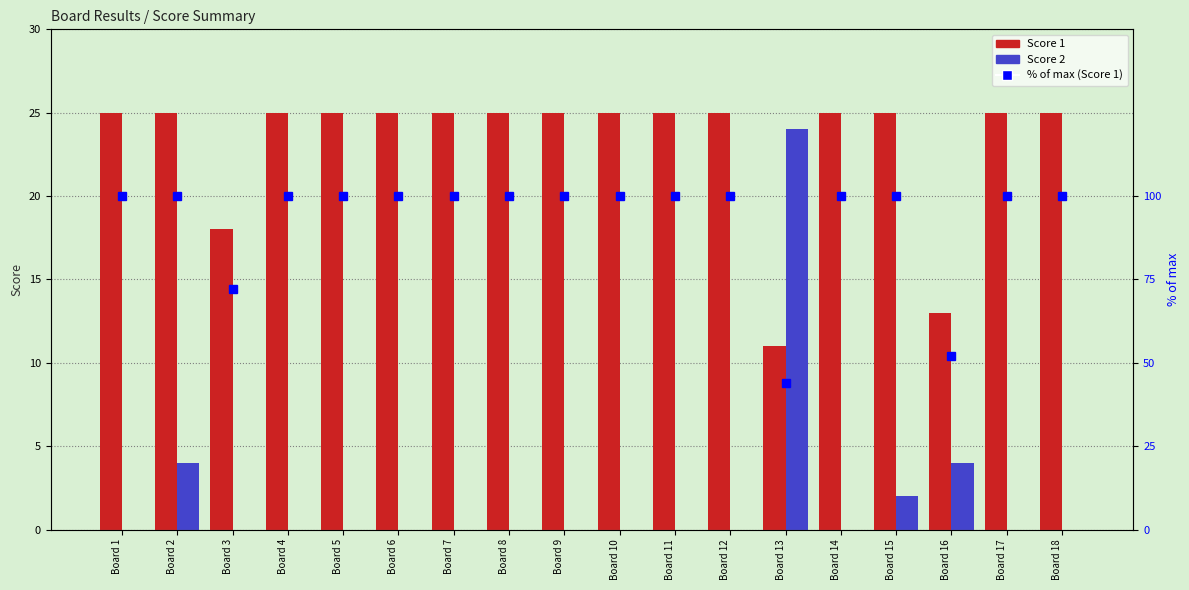

Which series changed the most between Board 10 and Board 16?

% of max (Score 1)